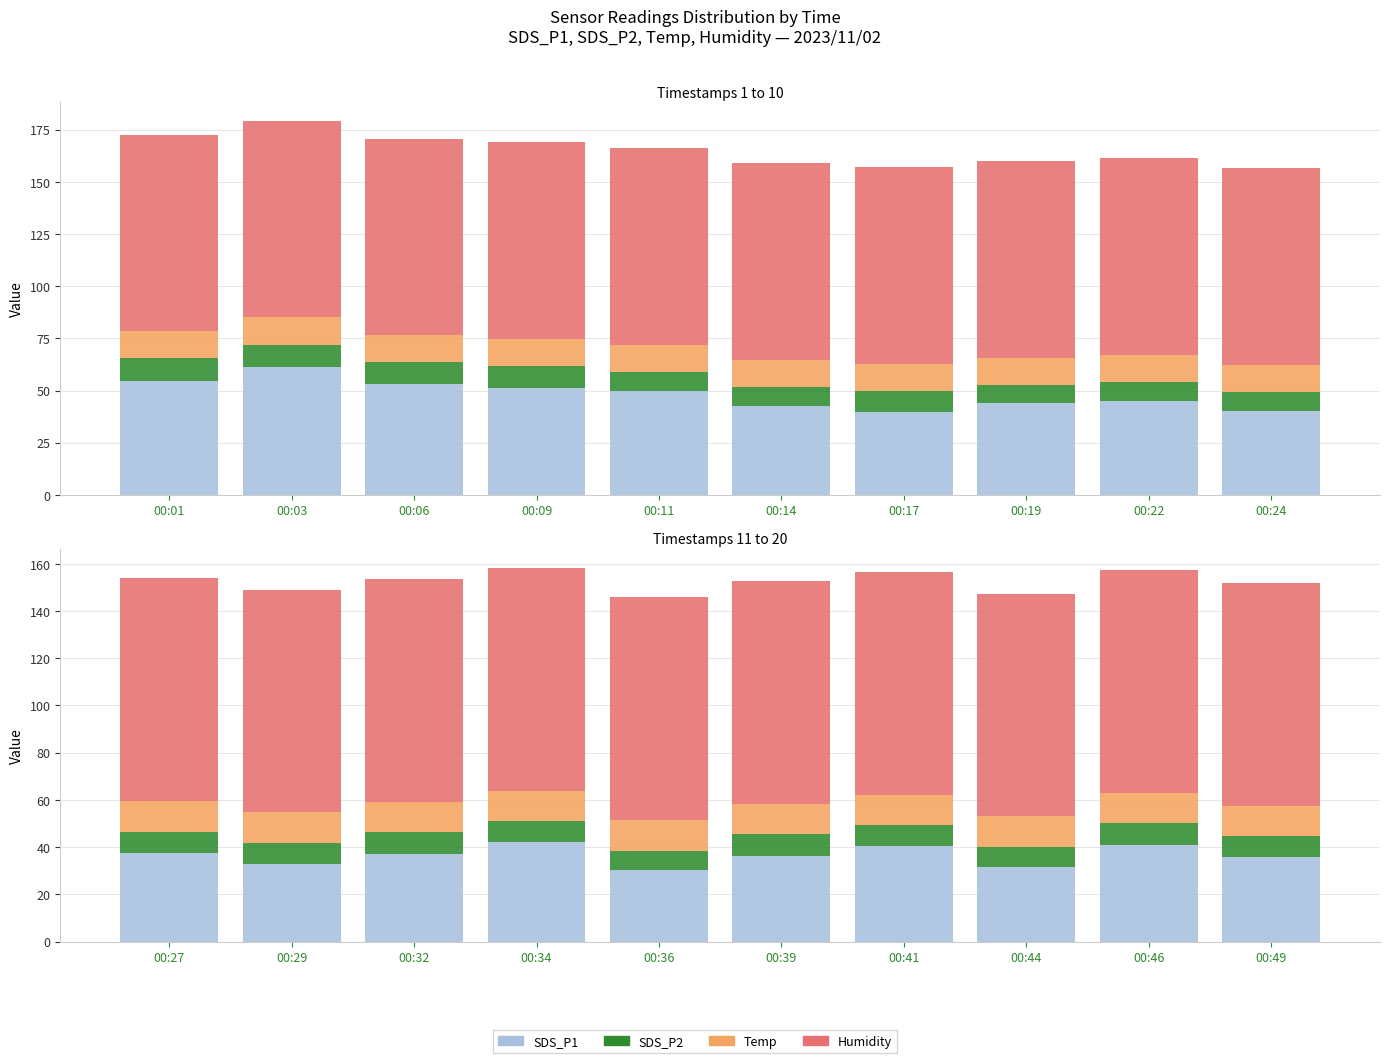

How many series are shown in this chart?

4